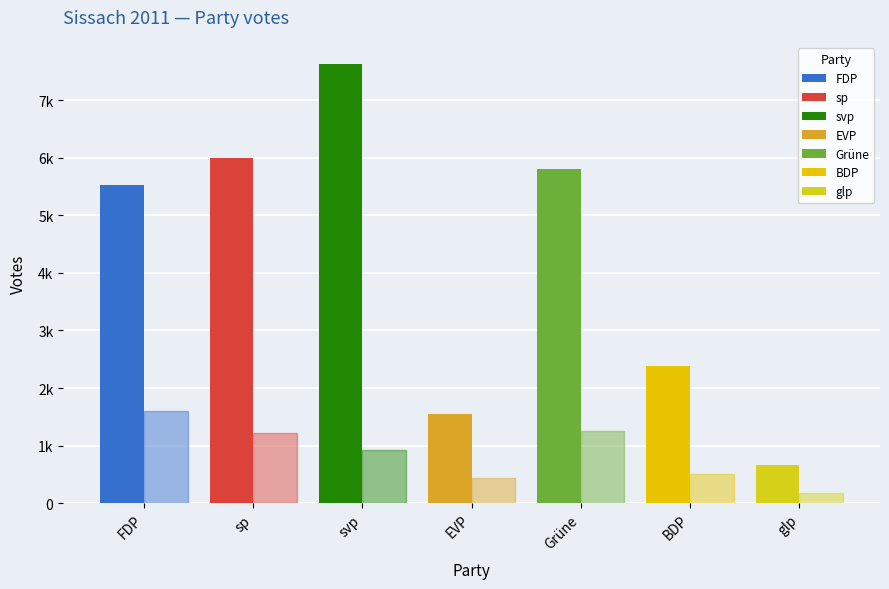

Rank the categories by votes value from lowest to highest.

glp, EVP, BDP, FDP, Grüne, sp, svp